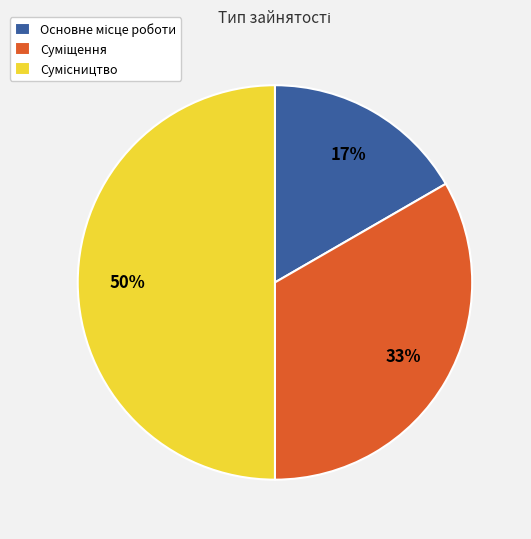

How many segments does this pie chart have?

3